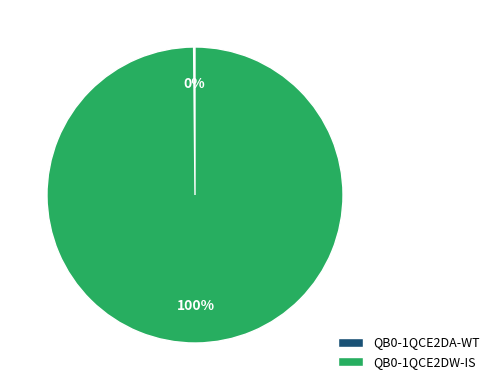

True or false: QB0-1QCE2DW-IS accounts for 100% of the total.

True